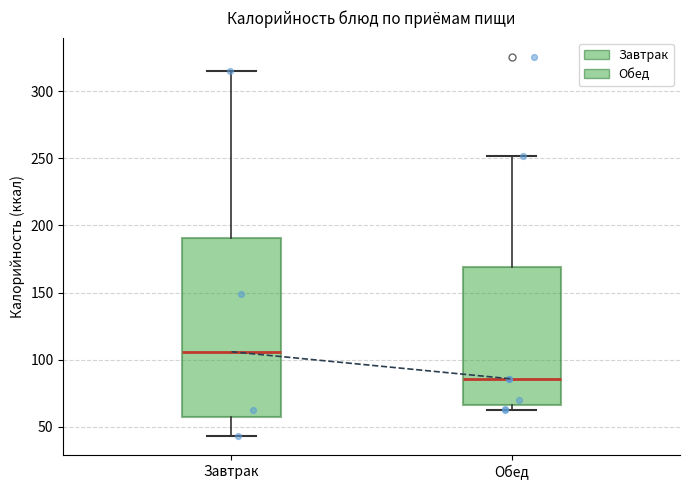

Which box is the tallest, from its lower edge to its upper edge?

Завтрак